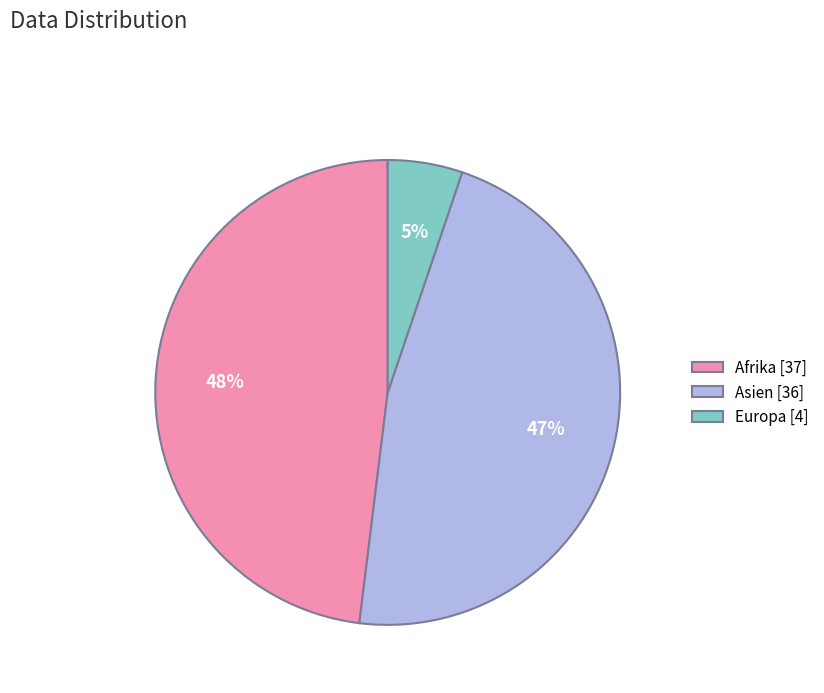

Between Afrika and Asien, which is larger?

Afrika